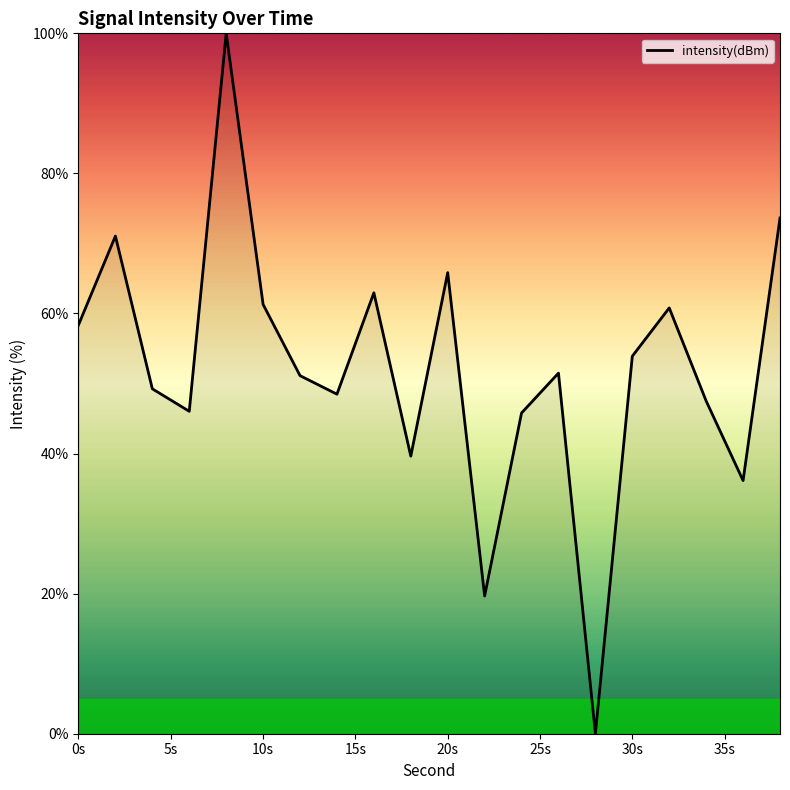

What is the greatest value displayed?

100.0